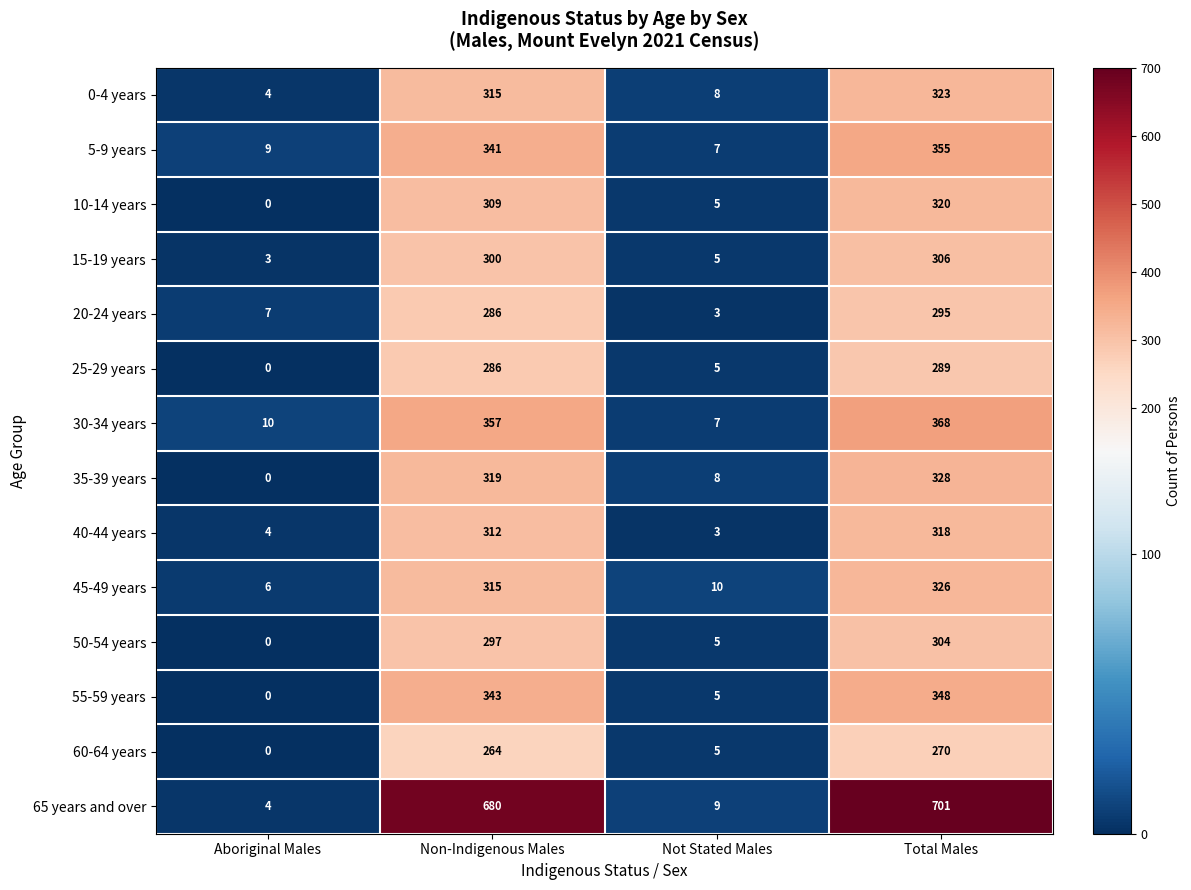

What is the total value across all series at Total Males?

4851